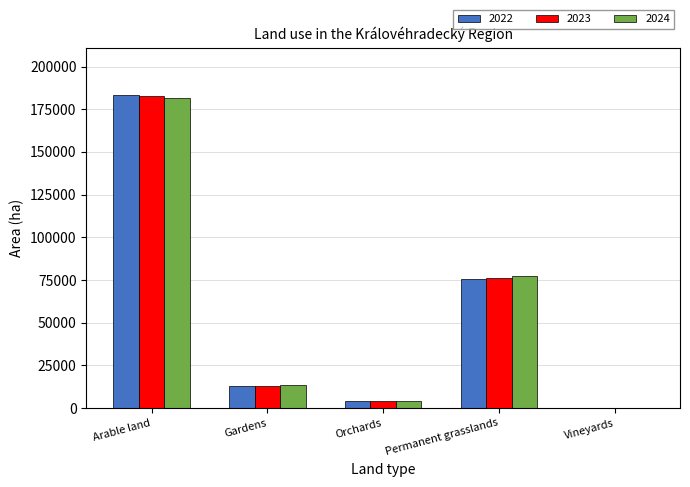

How many groups of bars are there?

5